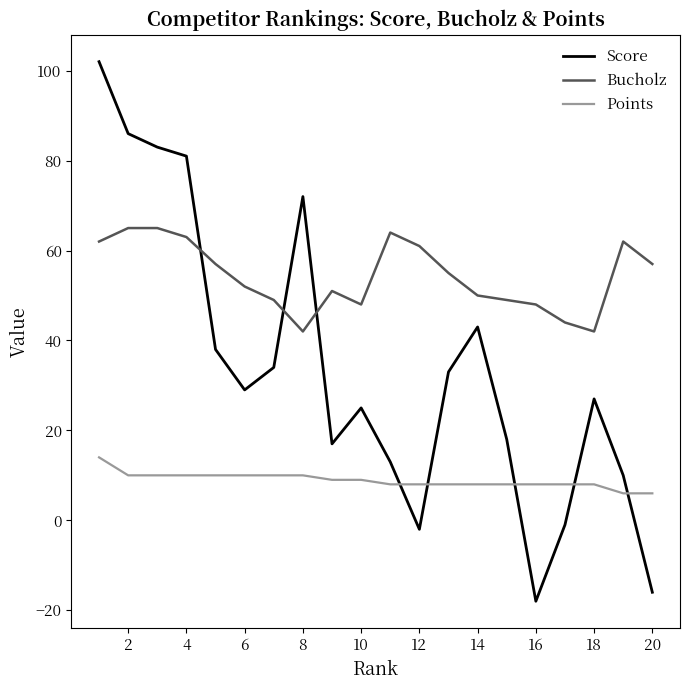

Which series ends up on top after the final intersection of Points and Score?

Points